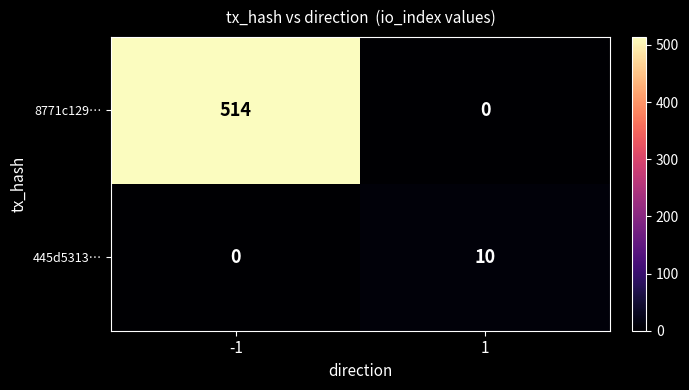

What is the approximate value of 445d5313… at 1, to the nearest 10?

10